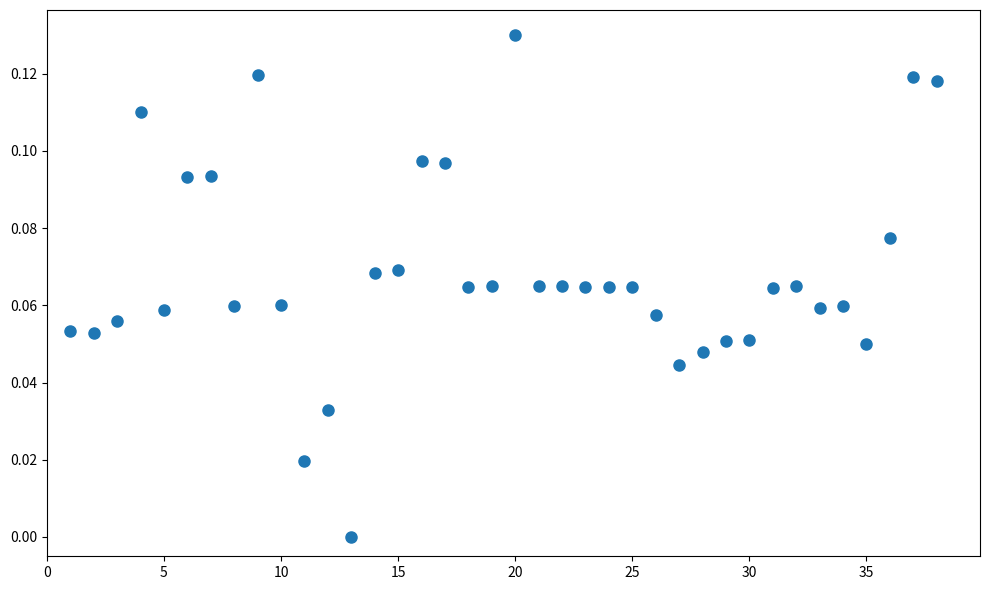

What is the range of X values (max minus min)?

37.0